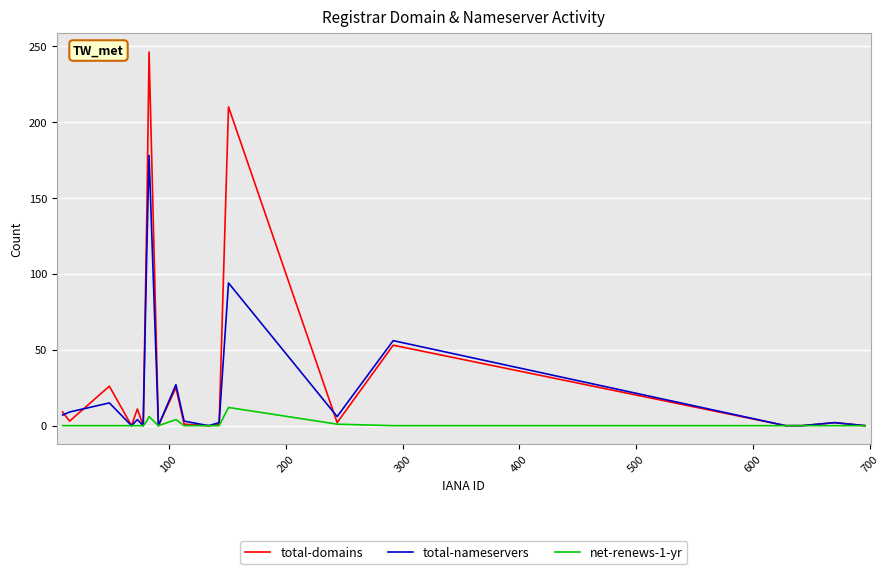

Which series has the largest range (max minus min)?

total-domains